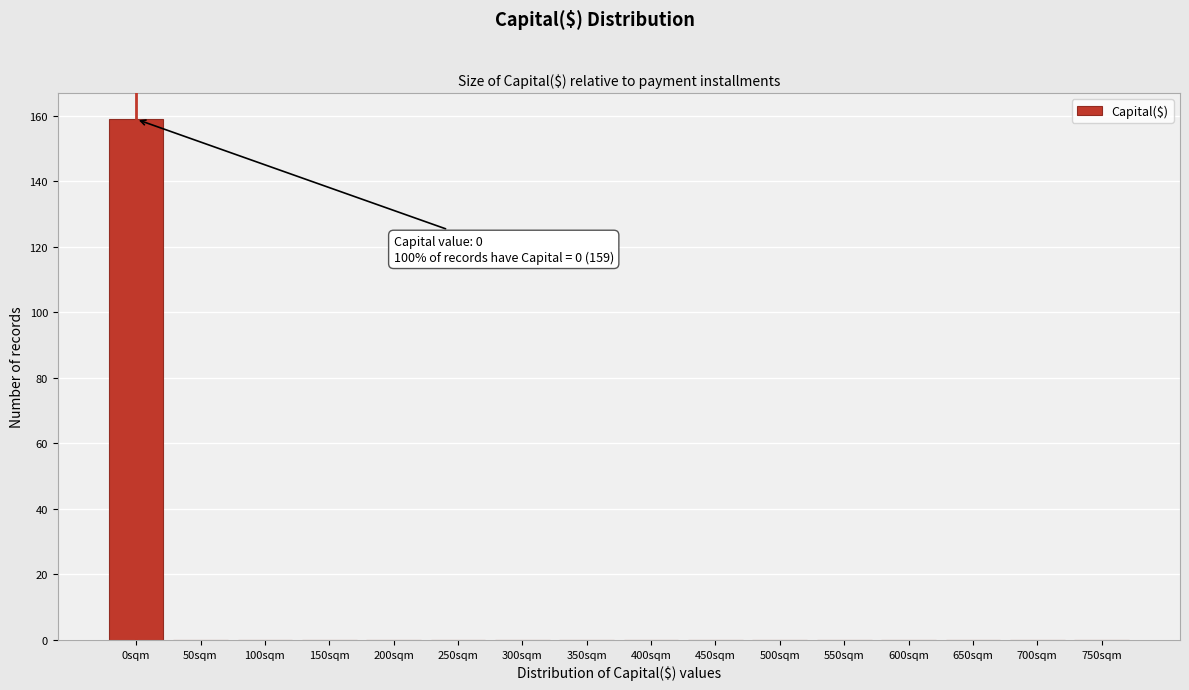

Reading right to left, list all the values displayed in this chart.

750sqm=0	700sqm=0	650sqm=0	600sqm=0	550sqm=0	500sqm=0	450sqm=0	400sqm=0	350sqm=0	300sqm=0	250sqm=0	200sqm=0	150sqm=0	100sqm=0	50sqm=0	0sqm=159